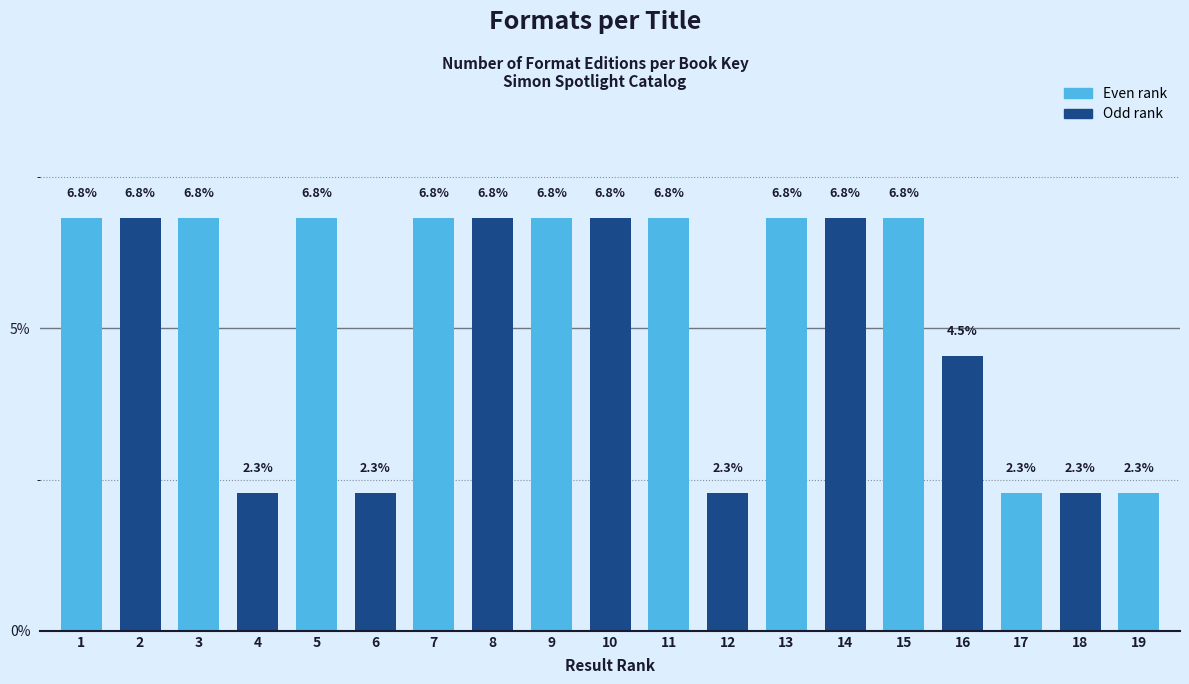

Reading right to left, what are all the values shown in this chart?

2.3	2.3	2.3	4.5	6.8	6.8	6.8	2.3	6.8	6.8	6.8	6.8	6.8	2.3	6.8	2.3	6.8	6.8	6.8